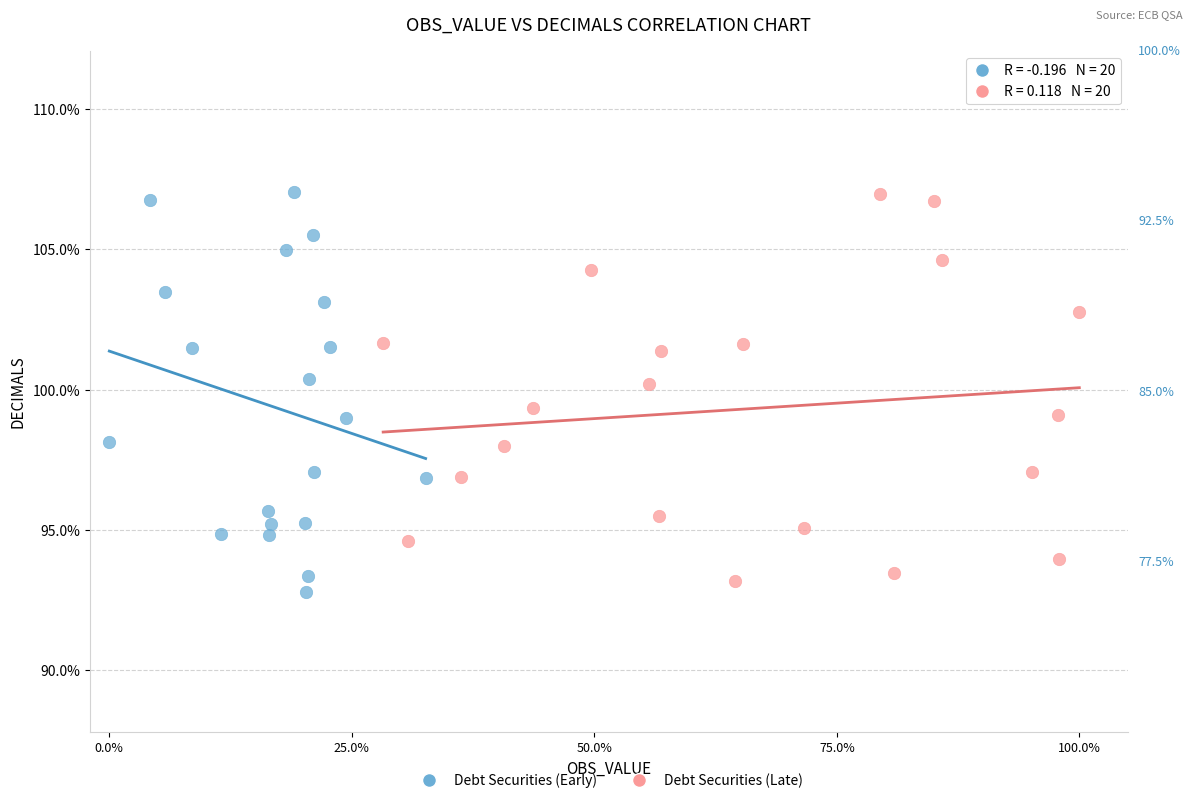

Which series has the widest spread of Y values?

Debt Securities (Early)